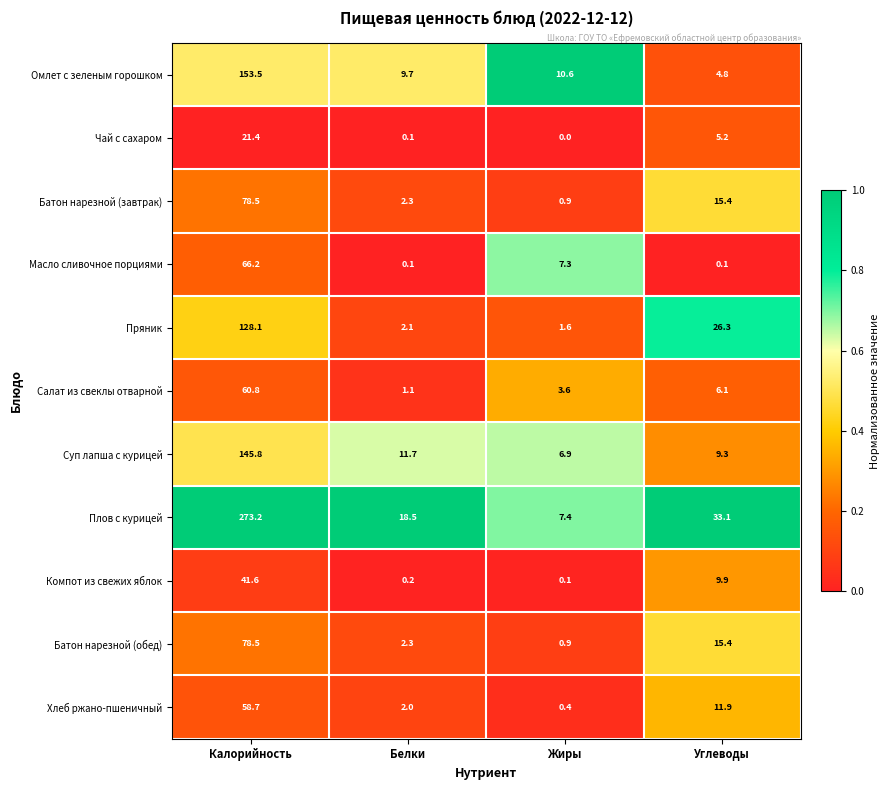

What is the difference between the second highest and second lowest values in the Батон нарезной (обед) series?

13.1